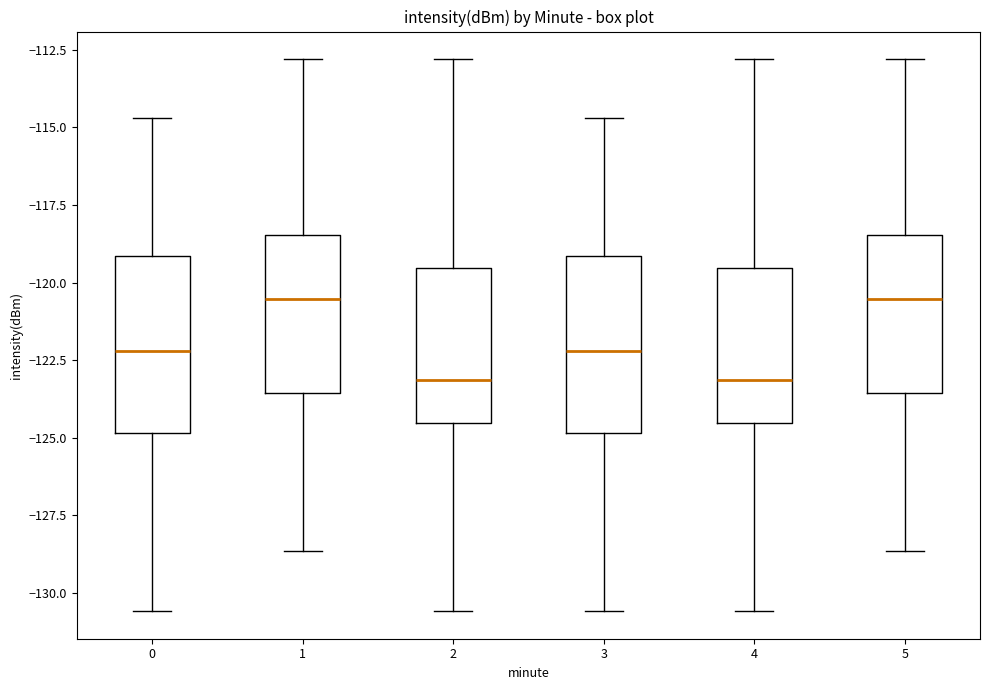

Reading left to right, transcribe this box plot: for each box, give where its median line is, the range the box spans, and where its two whiskers end, as read against the y-axis. The values are not printed on the chart, so give them approximately, as read against the axis.

0: median -122.0, box -125.0 to -119.0, whiskers -130.5 to -114.5
1: median -120.5, box -123.5 to -118.5, whiskers -128.5 to -113.0
2: median -123.0, box -124.5 to -119.5, whiskers -130.5 to -113.0
3: median -122.0, box -125.0 to -119.0, whiskers -130.5 to -114.5
4: median -123.0, box -124.5 to -119.5, whiskers -130.5 to -113.0
5: median -120.5, box -123.5 to -118.5, whiskers -128.5 to -113.0